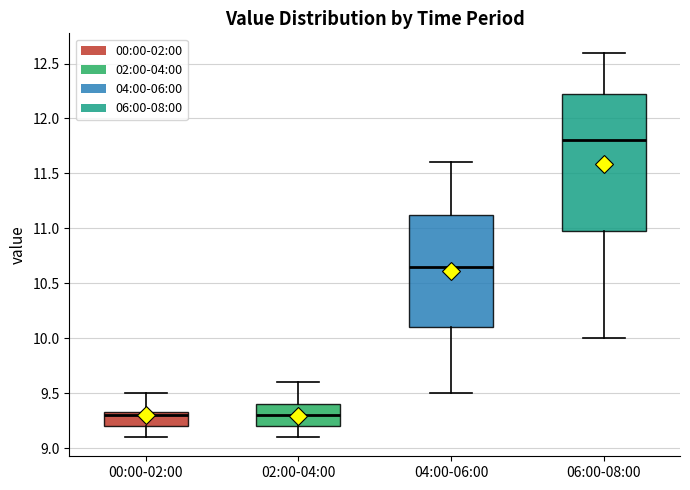

Reading left to right, transcribe this box plot: for each box, give where its median line is, the range the box spans, and where its two whiskers end, as read against the y-axis. The values are not printed on the chart, so give them approximately, as read against the axis.

00:00-02:00: median 9.30, box 9.20 to 9.35, whiskers 9.10 to 9.50
02:00-04:00: median 9.30, box 9.20 to 9.40, whiskers 9.10 to 9.60
04:00-06:00: median 10.65, box 10.10 to 11.15, whiskers 9.50 to 11.60
06:00-08:00: median 11.80, box 11.00 to 12.25, whiskers 10.00 to 12.60